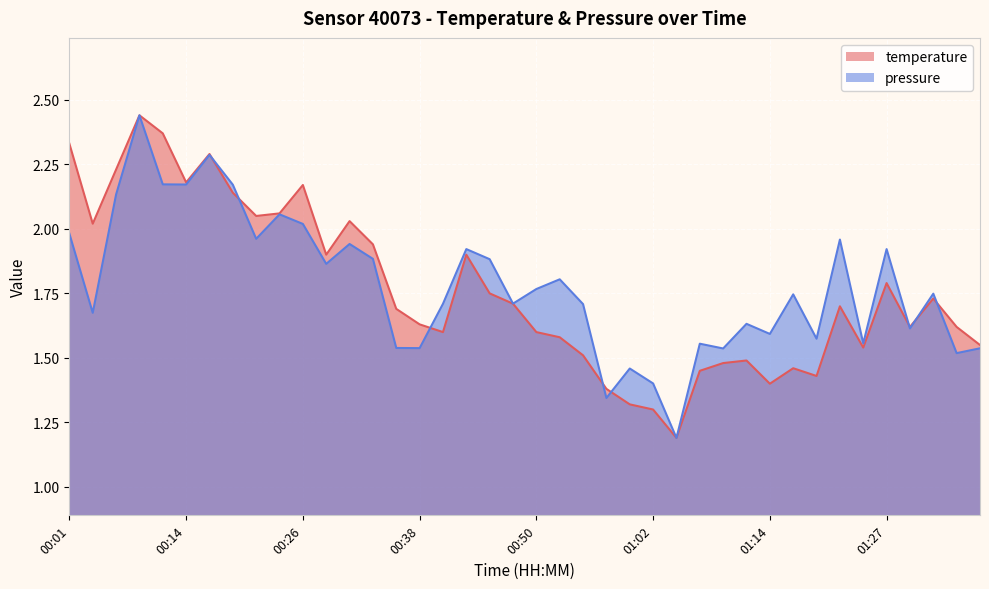

Where is the first local maximum for temperature?

00:08